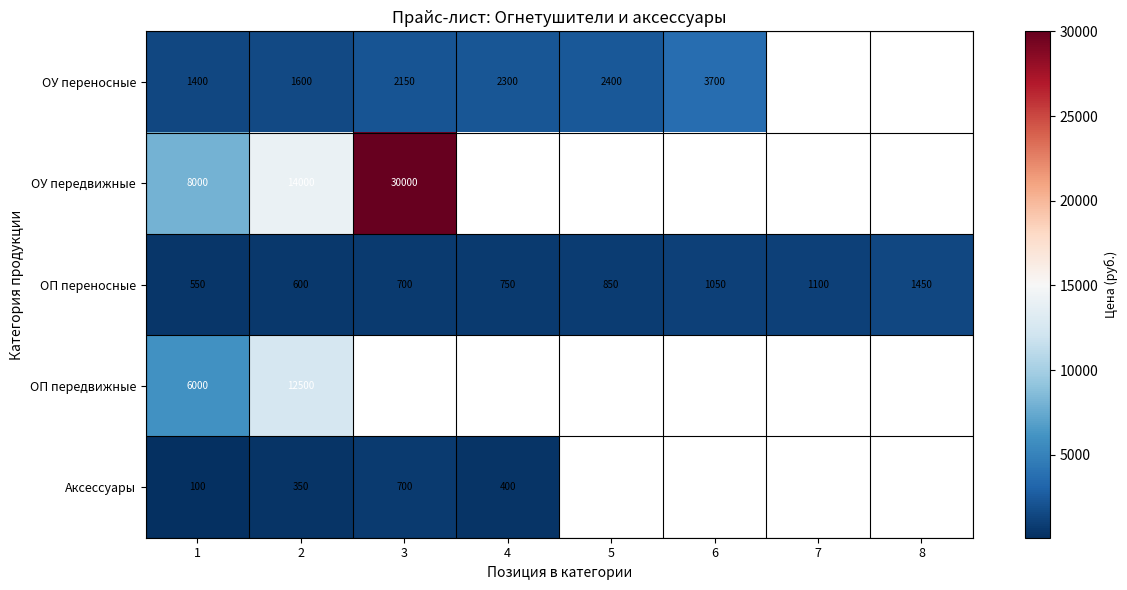

Where is ОП переносные nearest to the value 1000?

6